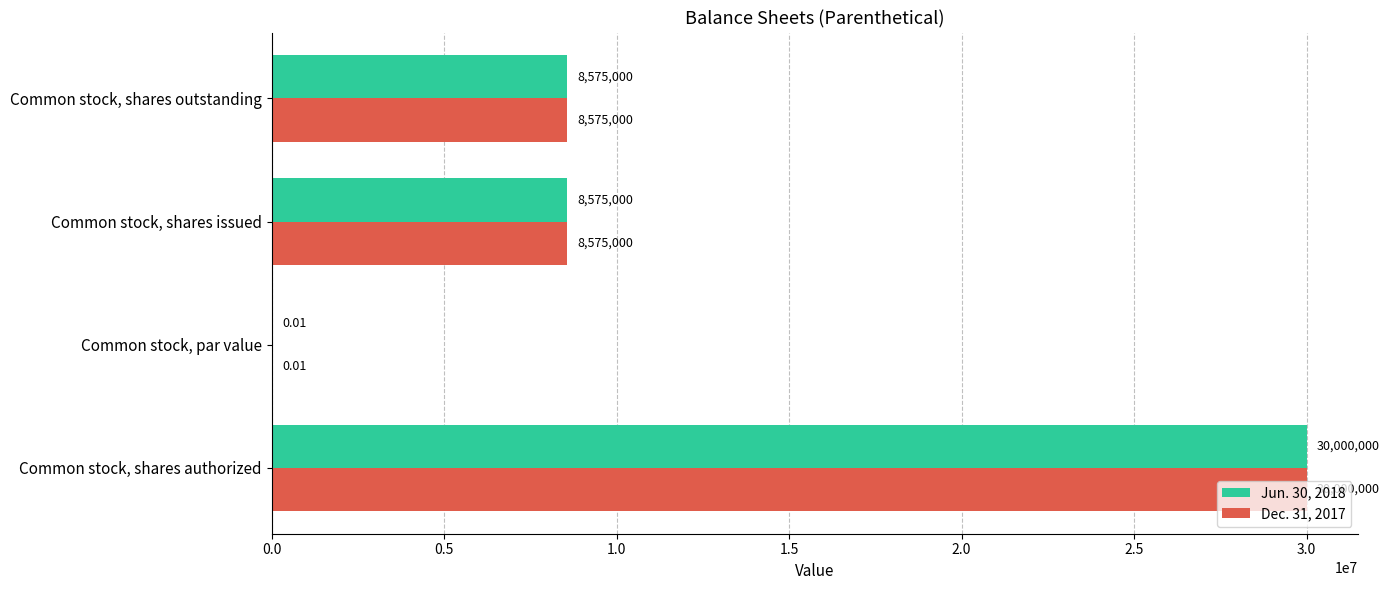

How many series are shown in this chart?

2